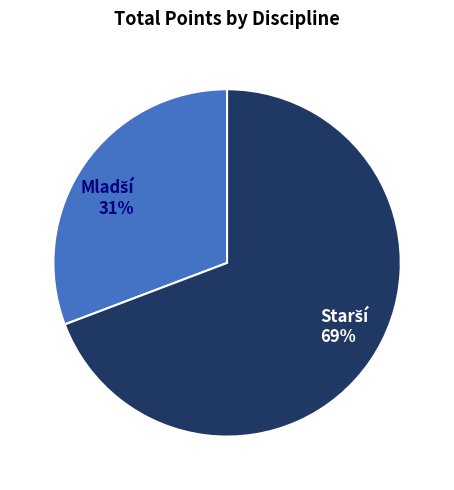

To the nearest percent, what is the average slice percentage?

50%